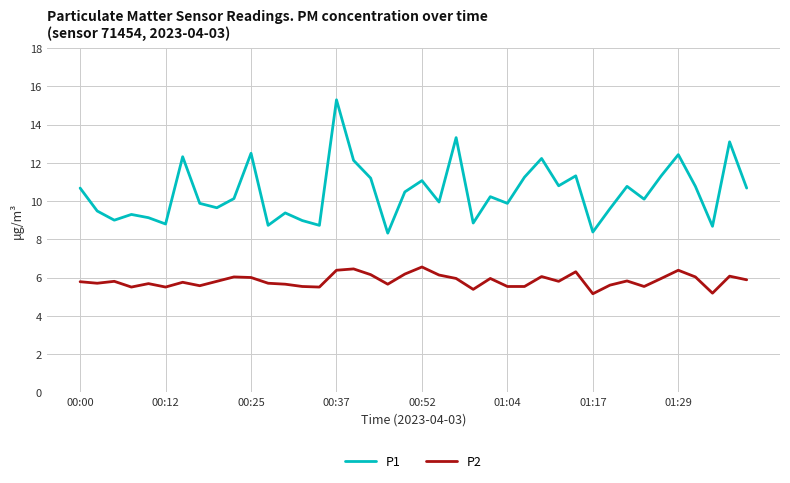

Which series has the largest total across all categories?

P1